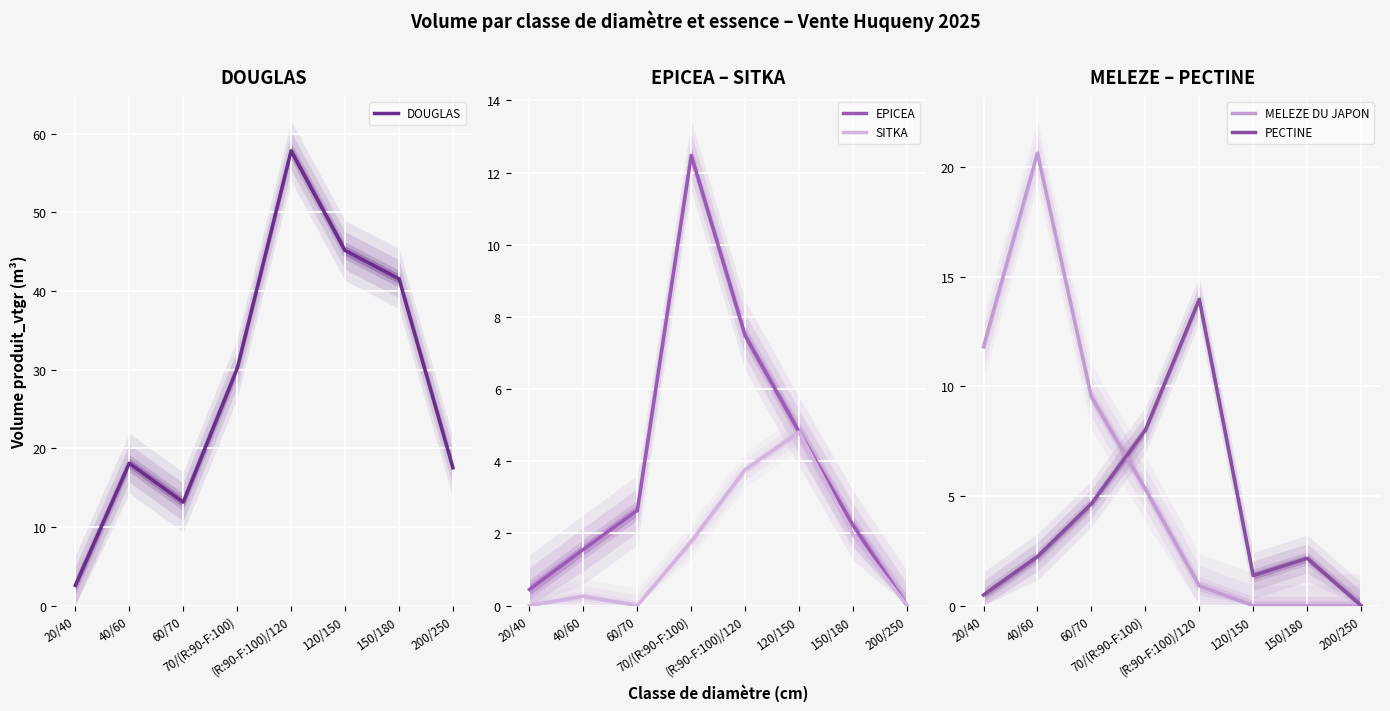

What is the maximum value for MELEZE DU JAPON?

20.6